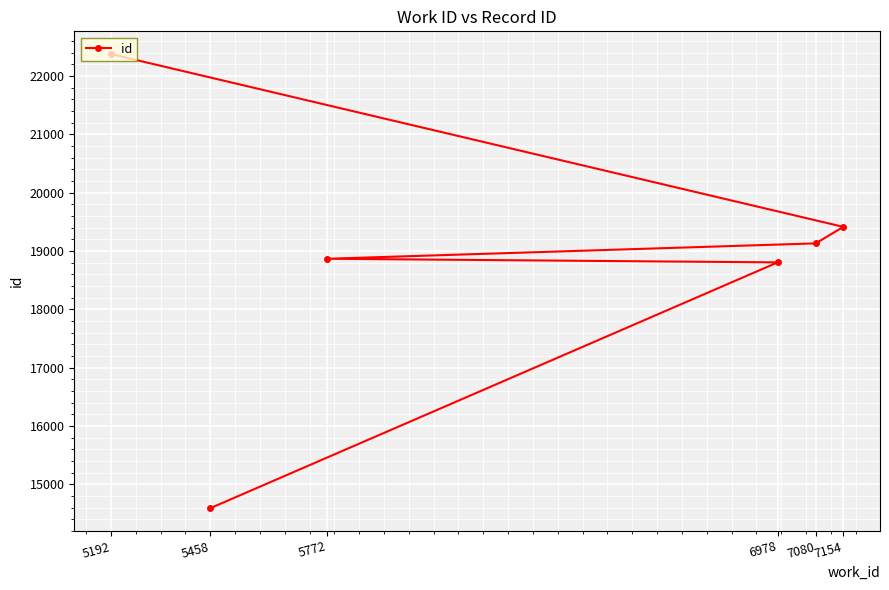

Read the value at 5772, to the nearest 100.

18900